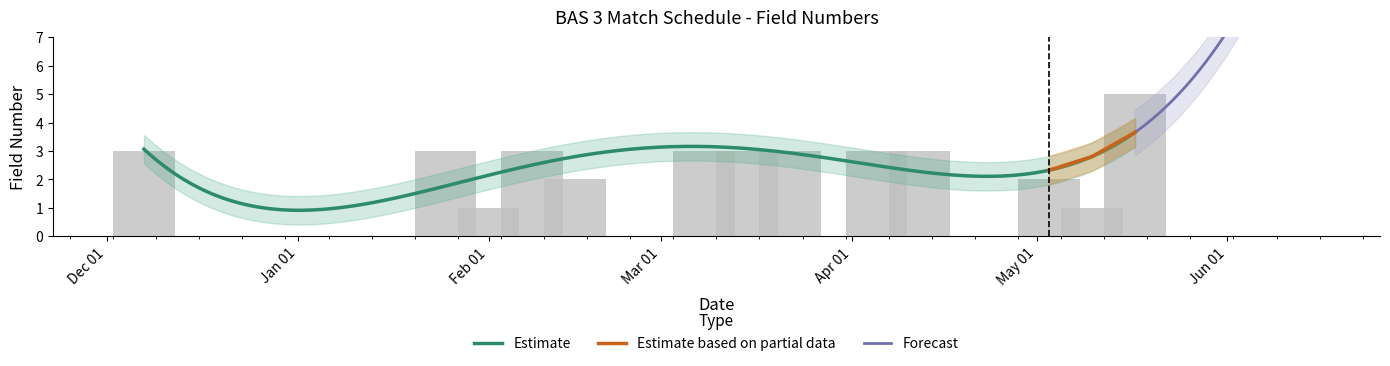

Are the bars grouped side by side (vs. stacked)?

No